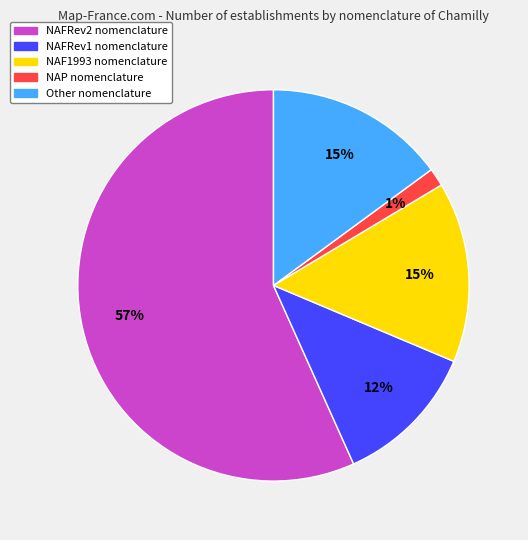

What percentage is the NAF1993 slice, to the nearest percent?

15%